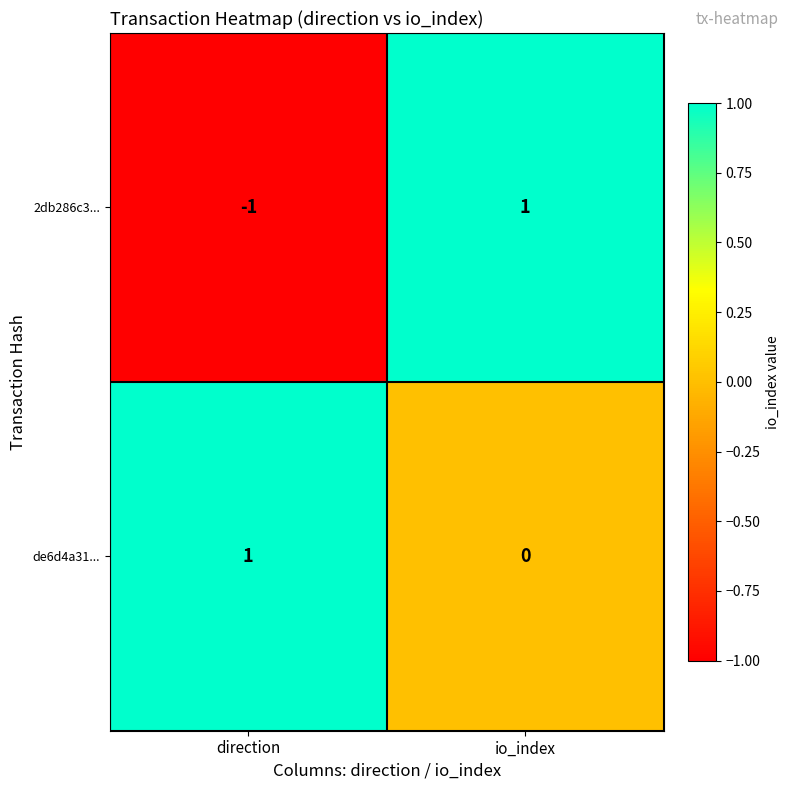

How many distinct data groups are displayed?

2